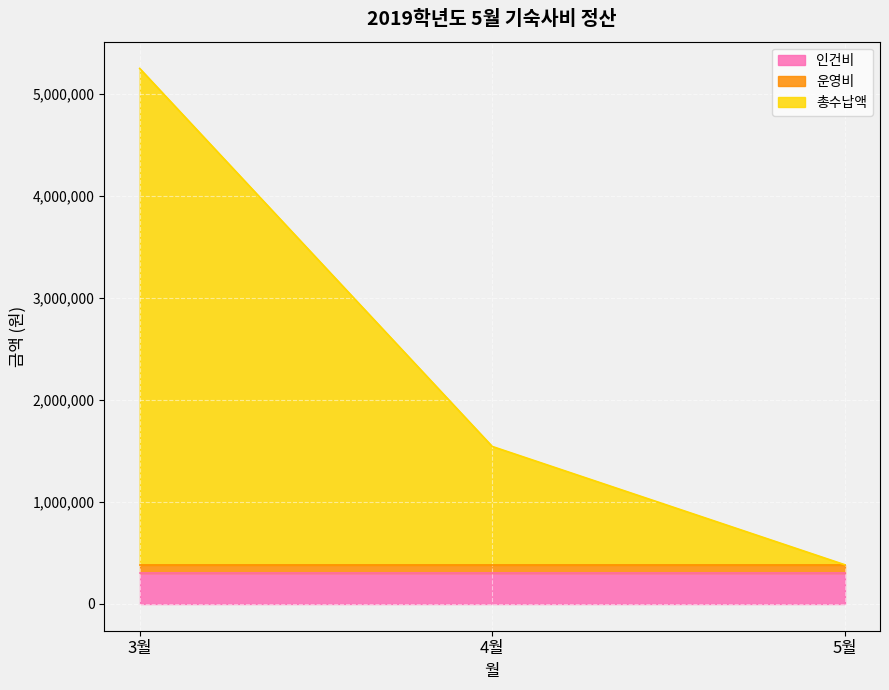

Reading left to right, extract all data points from this chart.

인건비: 300000	300000	300000
운영비: 84700	84700	84700
총수납액: 4867370	1160000	0